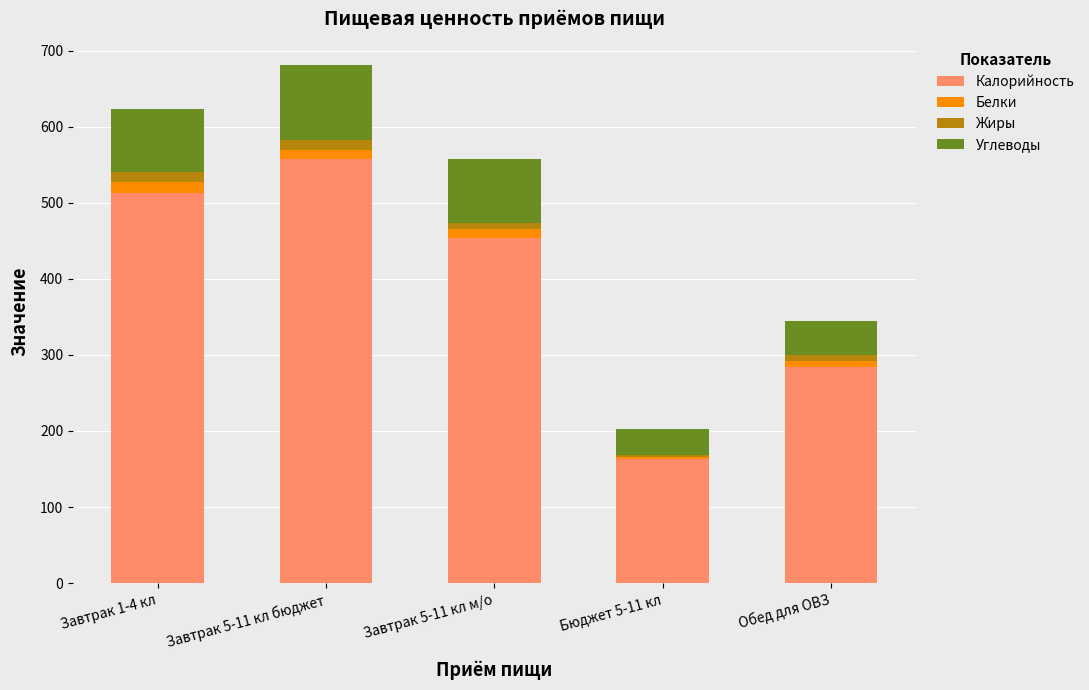

At which label does Калорийность reach its peak?

Завтрак 5-11 кл бюджет